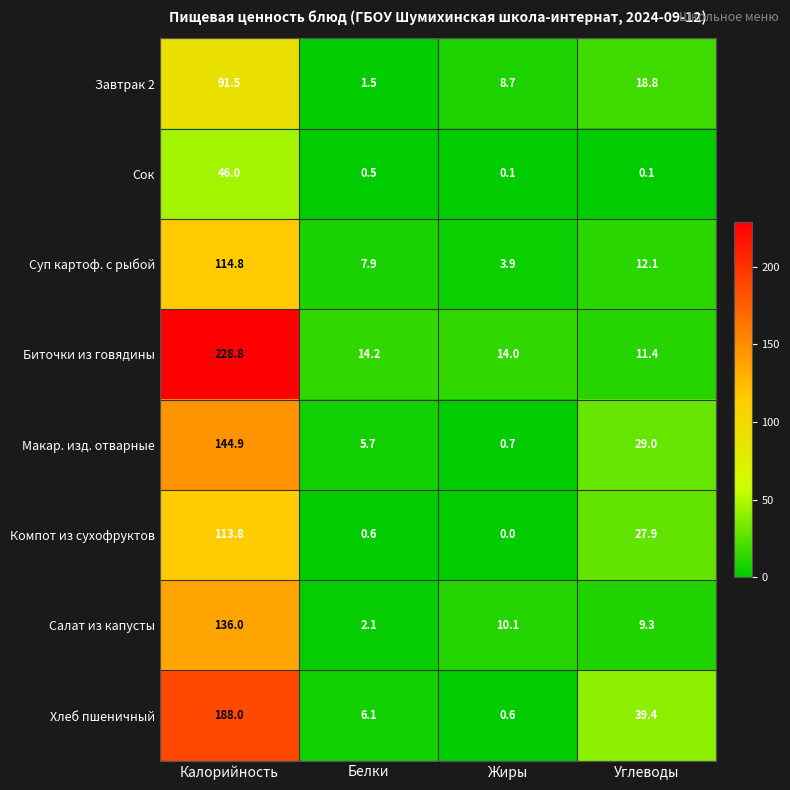

Rank the series by their maximum value, from lowest to highest.

Сок, Завтрак 2, Компот из сухофруктов, Суп картоф. с рыбой, Салат из капусты, Макар. изд. отварные, Хлеб пшеничный, Биточки из говядины